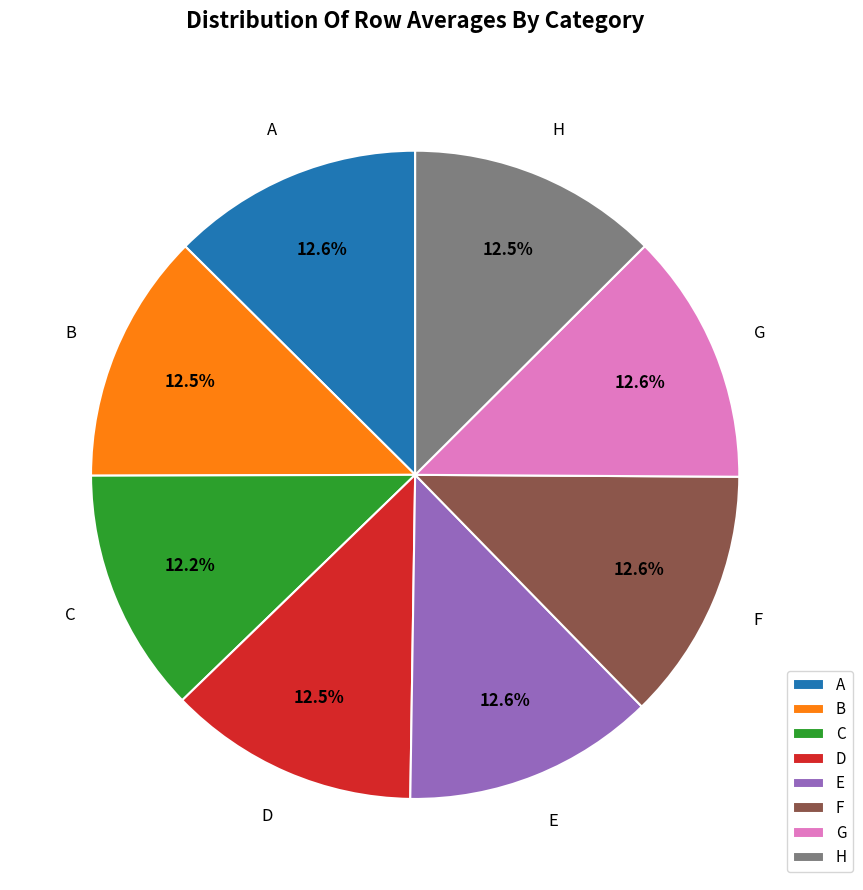

What portion of the pie excludes F?

87.4%